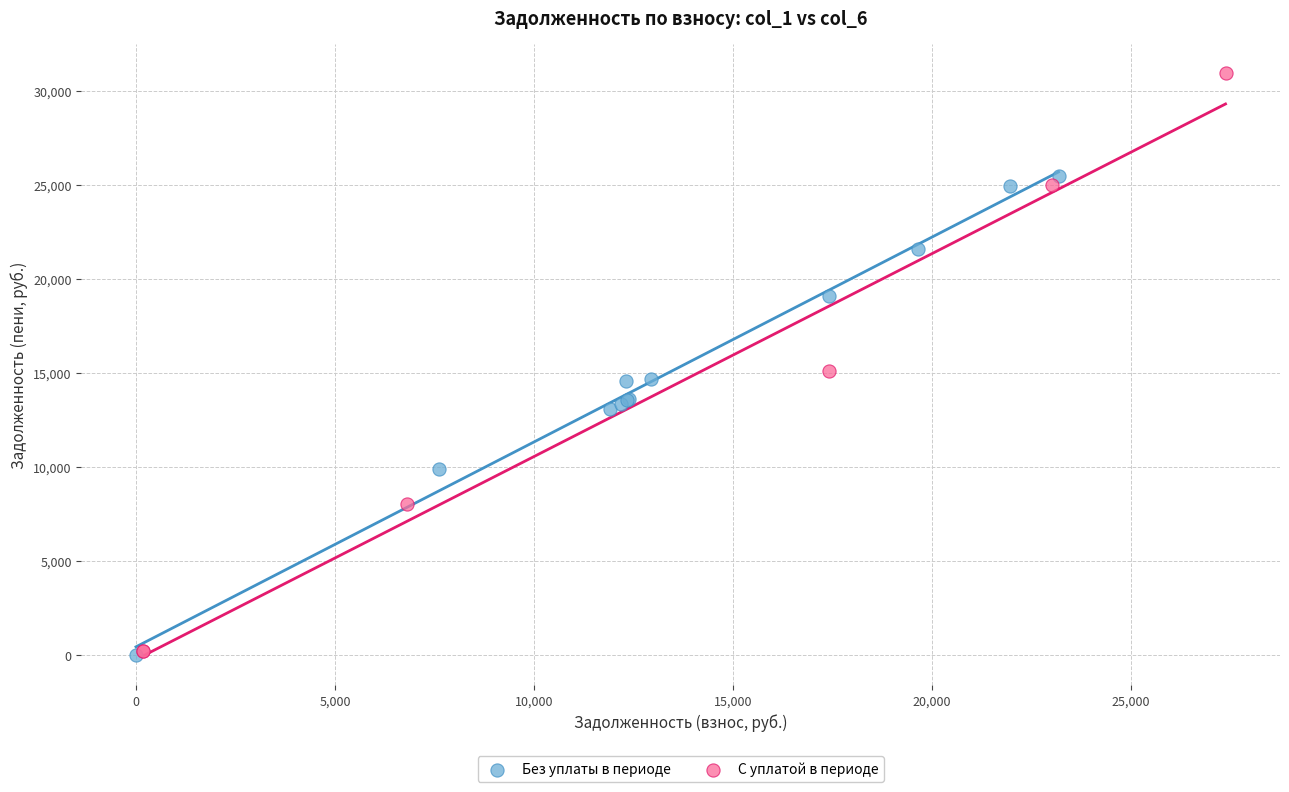

Which series has the widest spread of Y values?

С уплатой в периоде